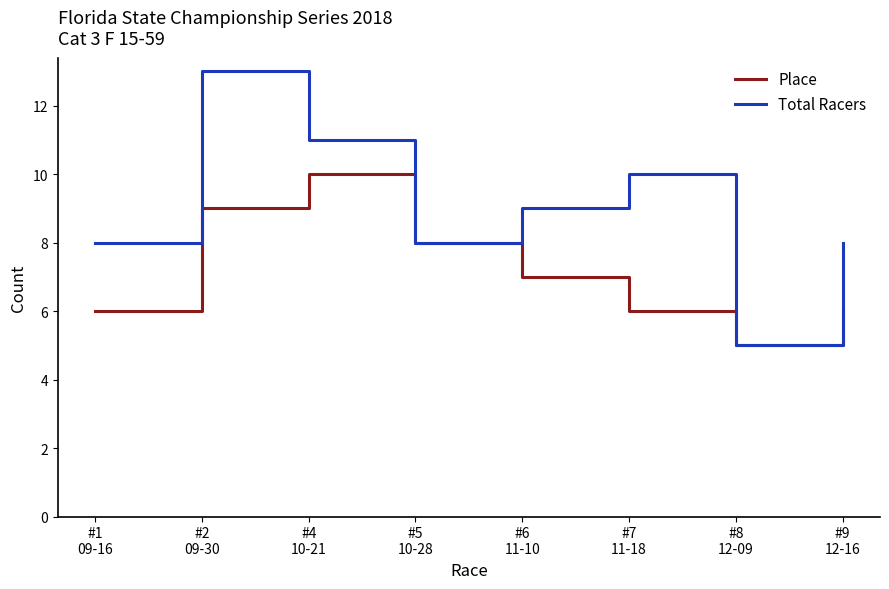

Which series has the largest total across all categories?

Total Racers